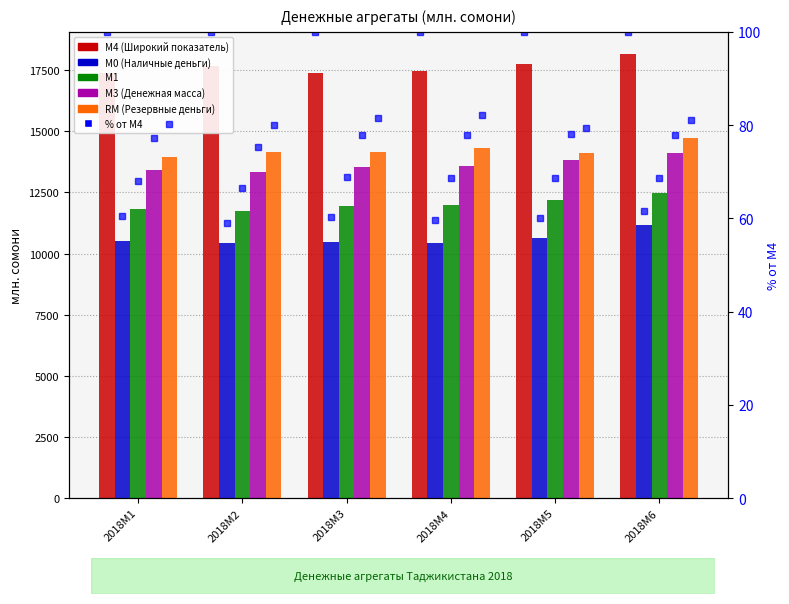

Which series has the largest range (max minus min)?

М3 (Денежная масса)